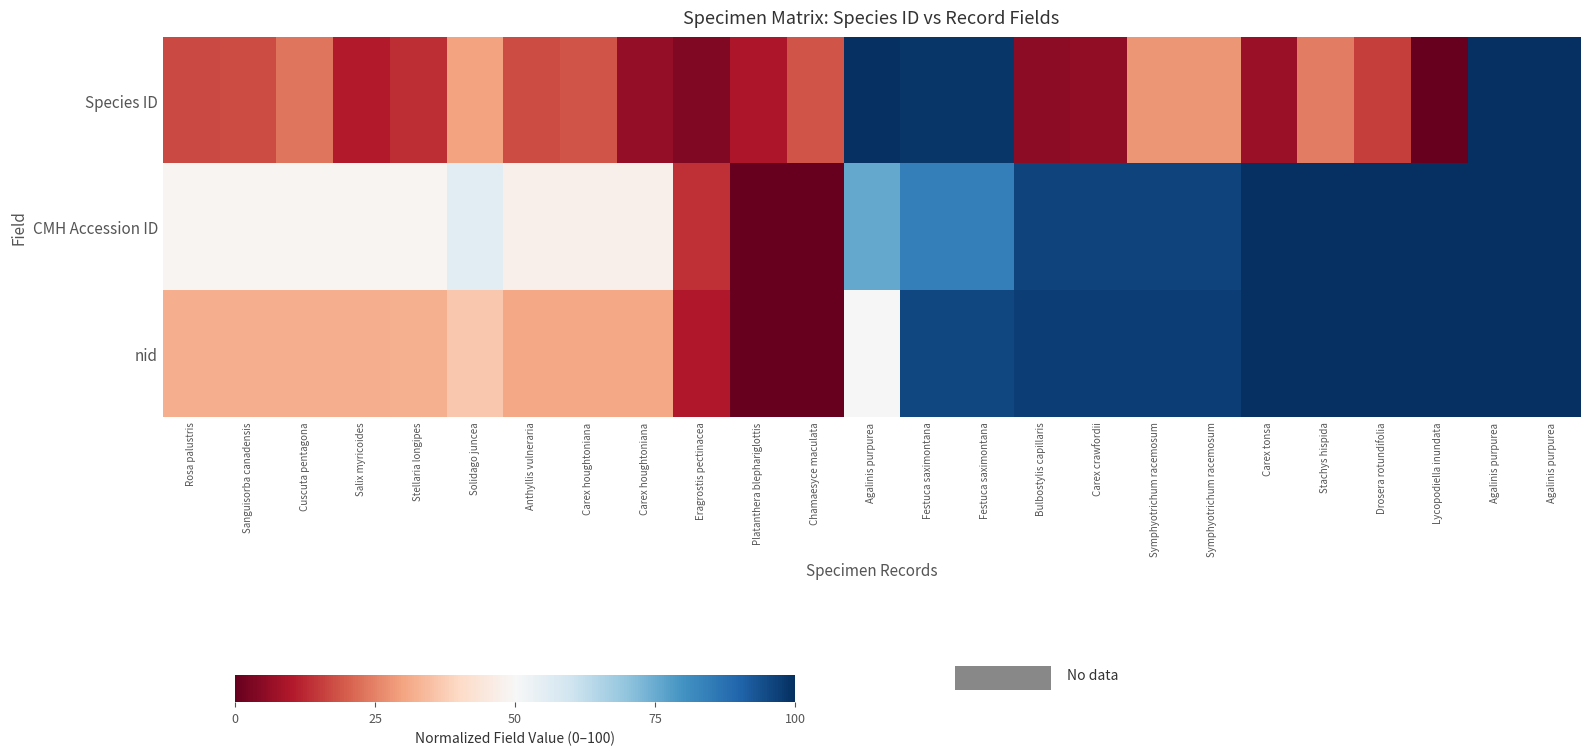

Which series has the widest spread of values?

Species ID